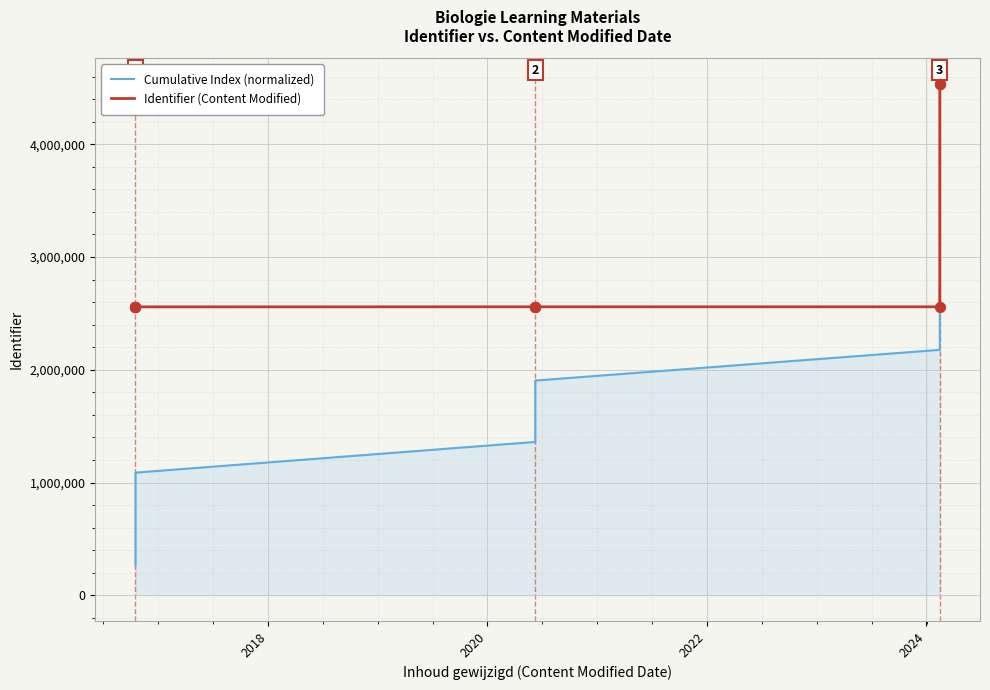

Which series contains the lowest Y value?

Cumulative Index (normalized)